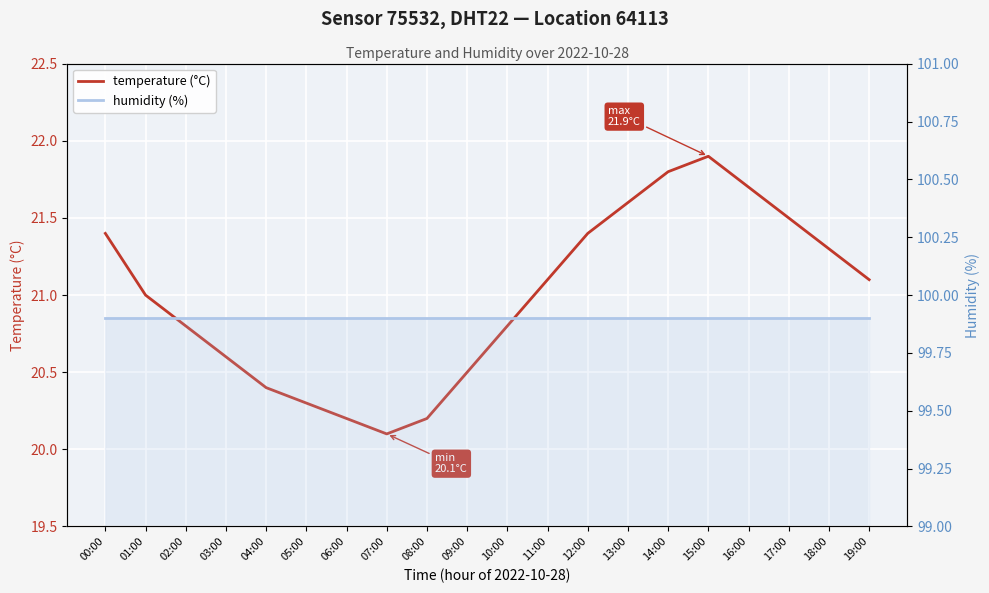

True or false: humidity (%) has a value of 99.9 at 17:00.

True